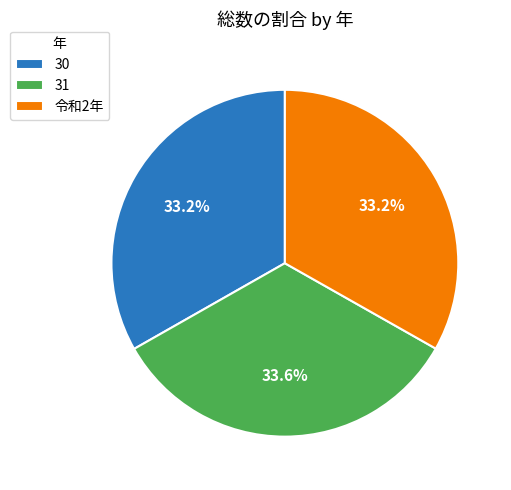

What is the total percentage of 令和2年 and 30?

66.4%